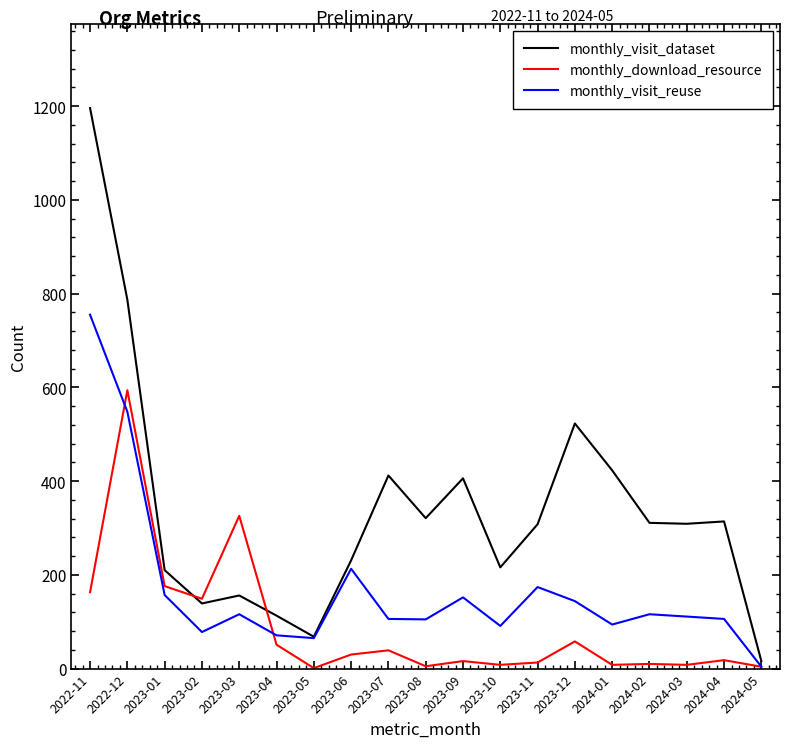

What is the difference between the highest and lowest values at 2023-08?

316